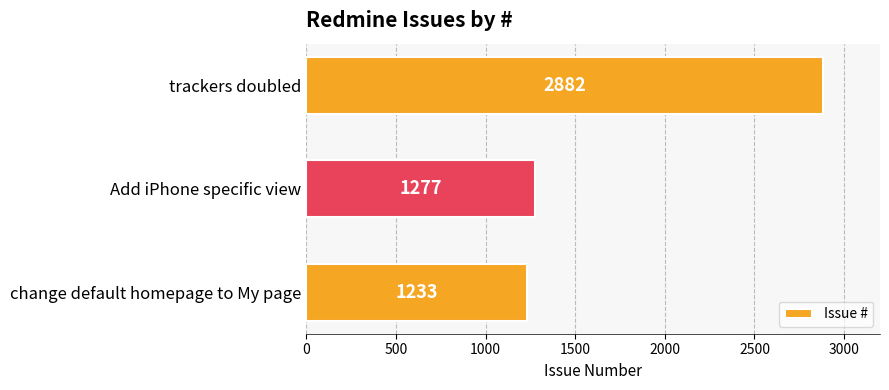

What is the change in value from change default homepage to My page to trackers doubled?

+1649